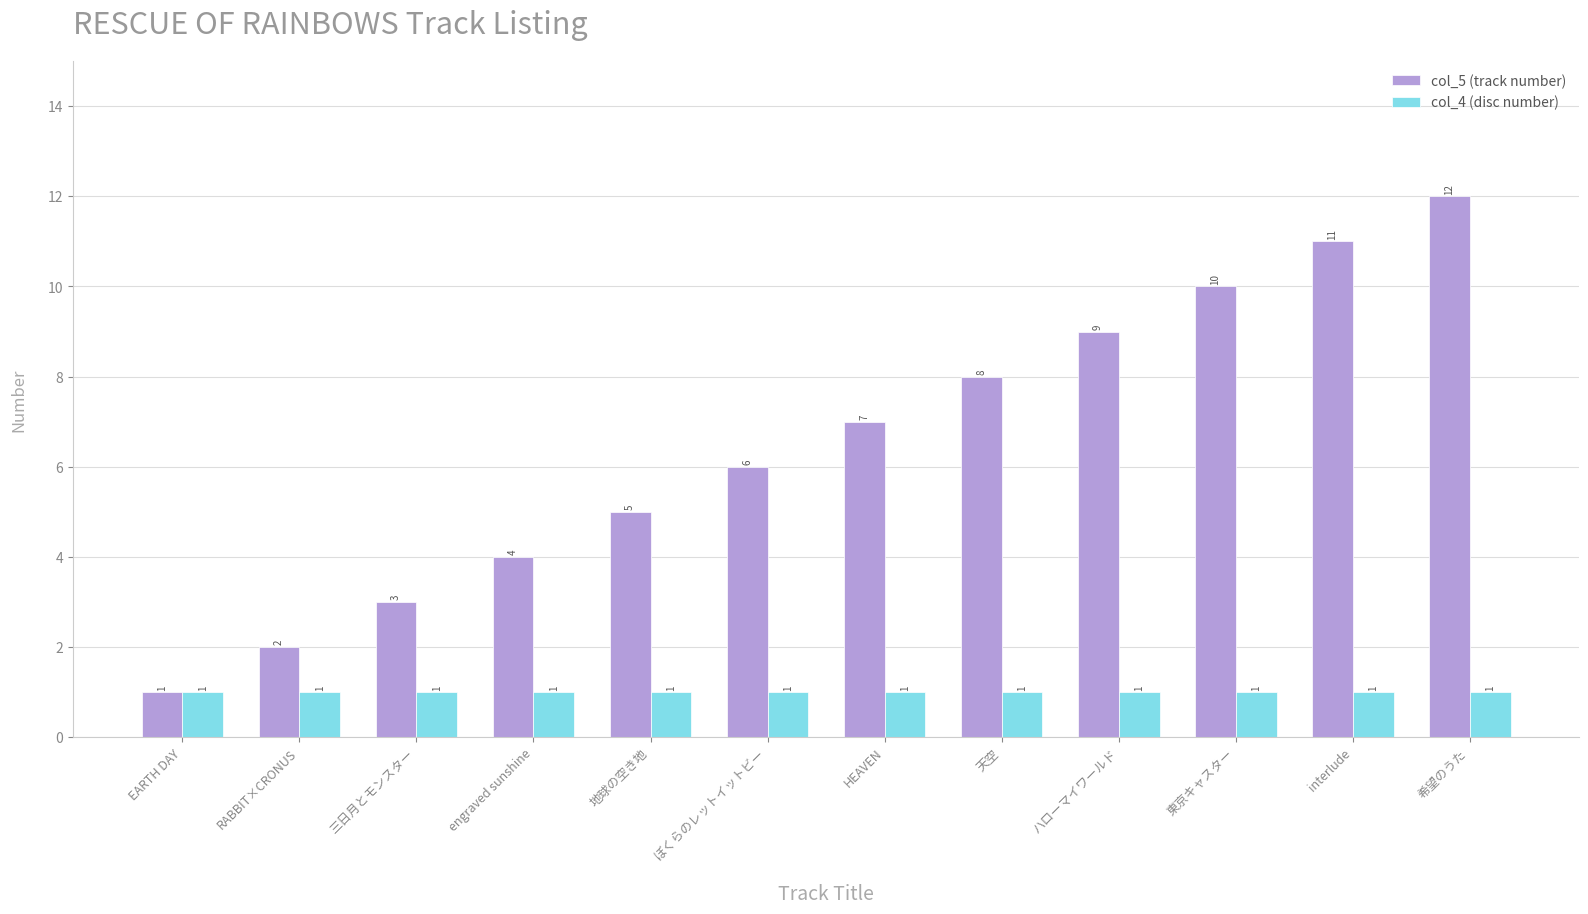

Which series has the largest range (max minus min)?

col_5 (track number)